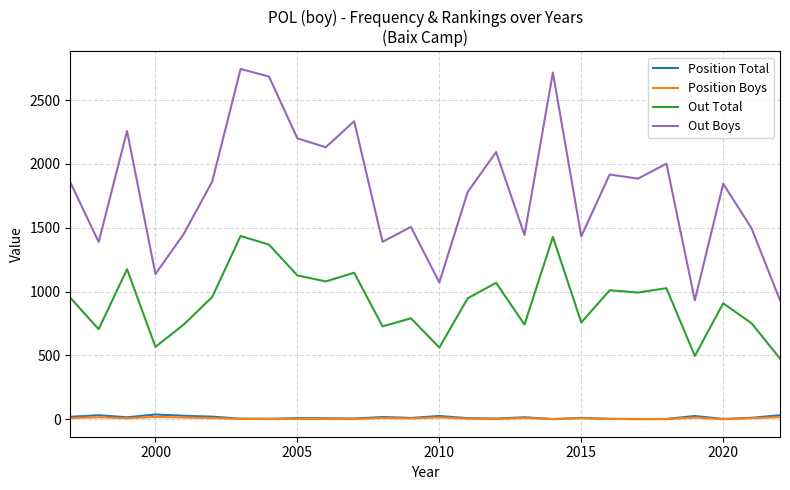

Which series has the largest total across all categories?

Out Boys